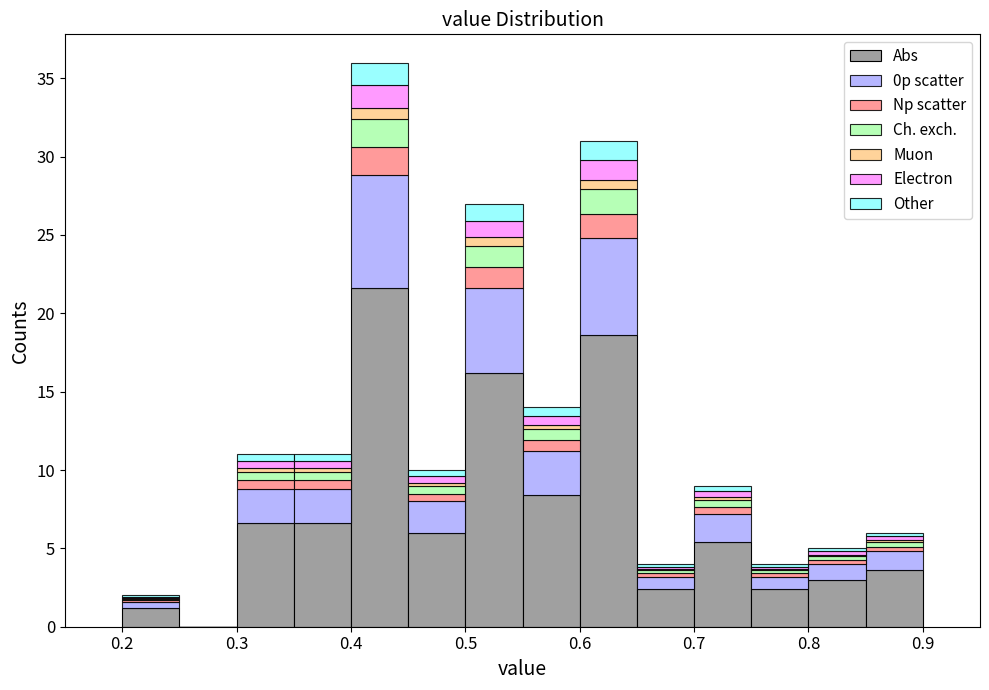

What is the total height of the stacked bar covering 0.85 to 0.90 on the x-axis? The values are not printed on the chart, so give them approximately, as read against the axis.

6